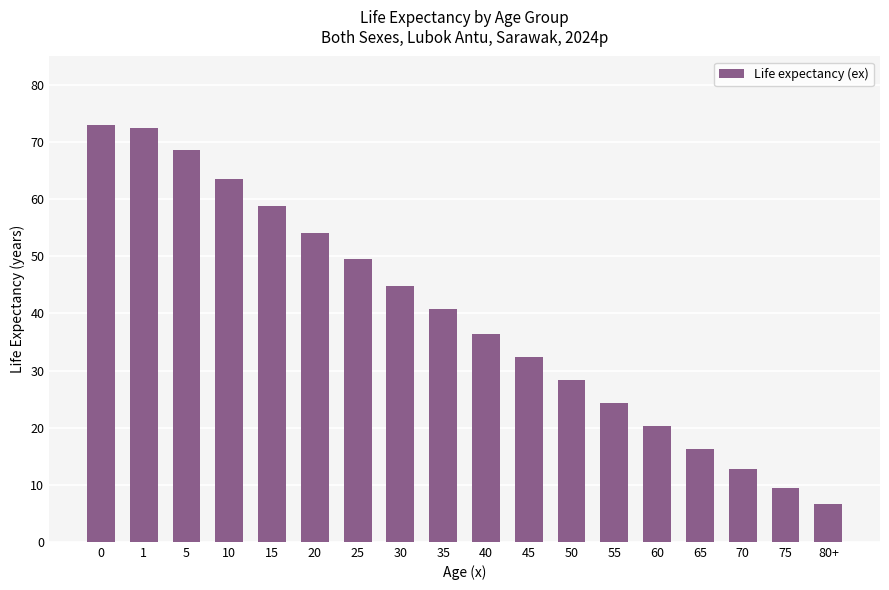

Reading left to right, list all the values displayed in this chart.

0=73.0	1=72.4	5=68.6	10=63.6	15=58.8	20=54.1	25=49.6	30=44.8	35=40.8	40=36.4	45=32.4	50=28.3	55=24.4	60=20.3	65=16.3	70=12.8	75=9.4	80+=6.6